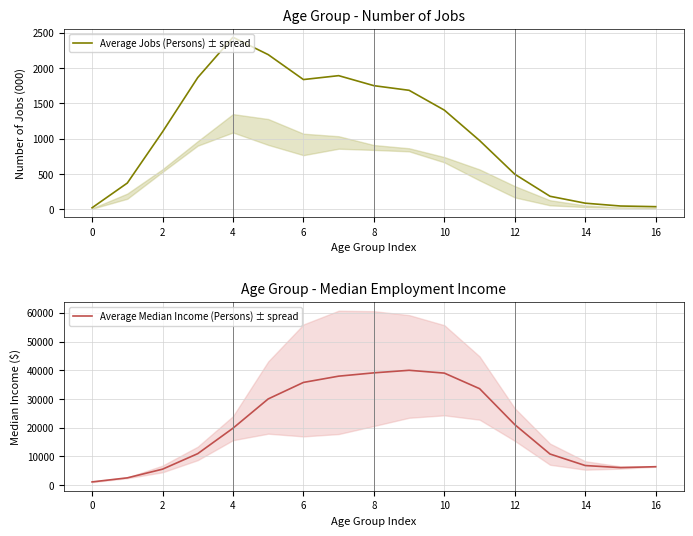

At which label is Average Median Income (Persons) ± spread closest to 20522?

12